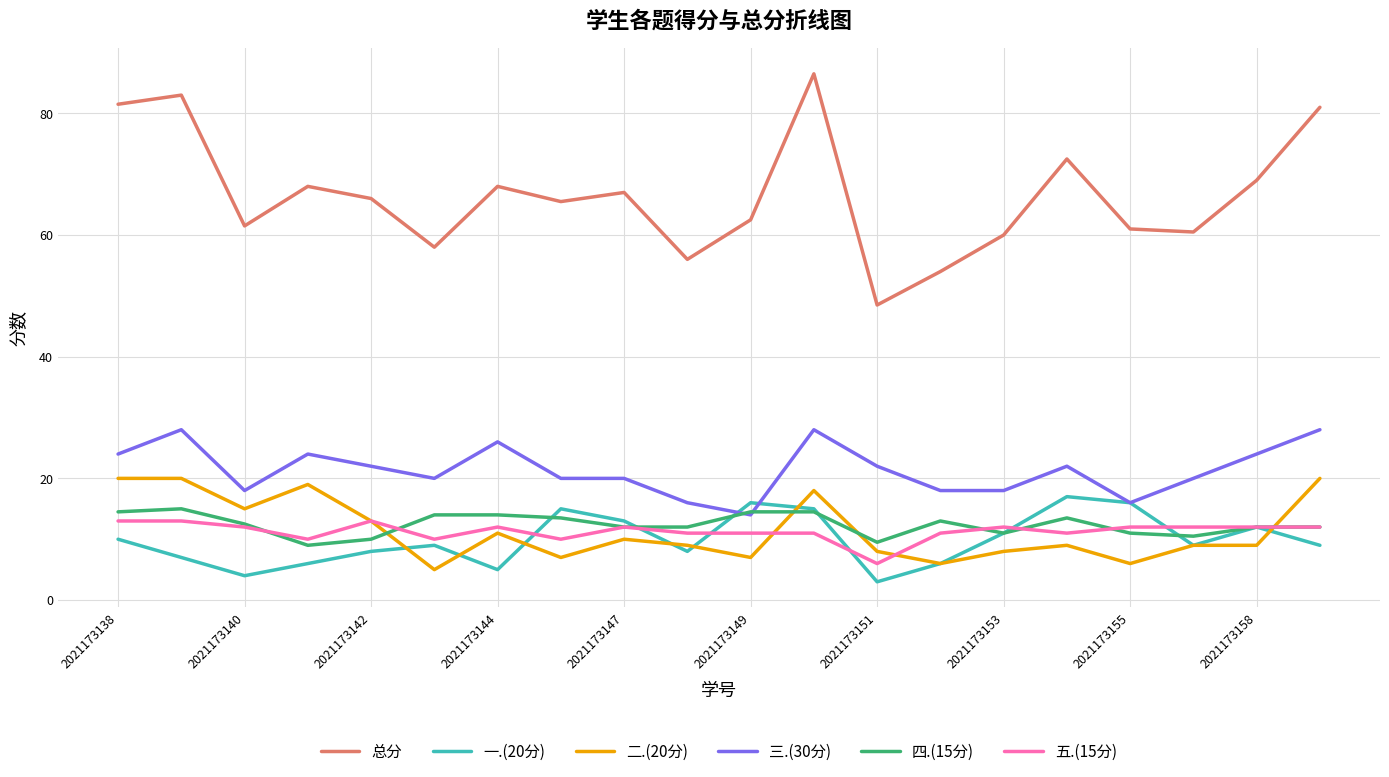

Which series has the largest total across all categories?

总分